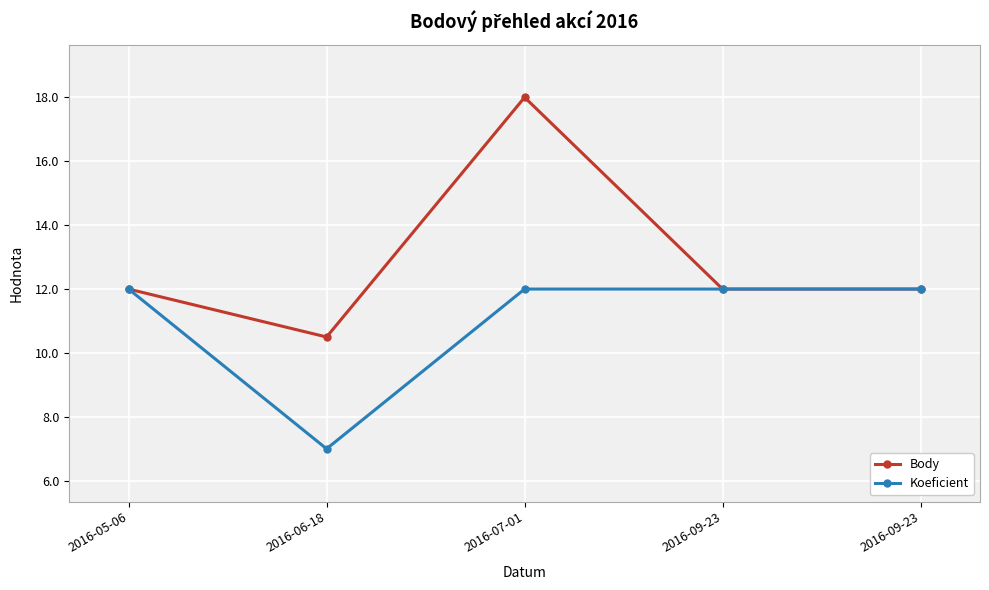

Count the Koeficient values in the range 12 to 13.

4